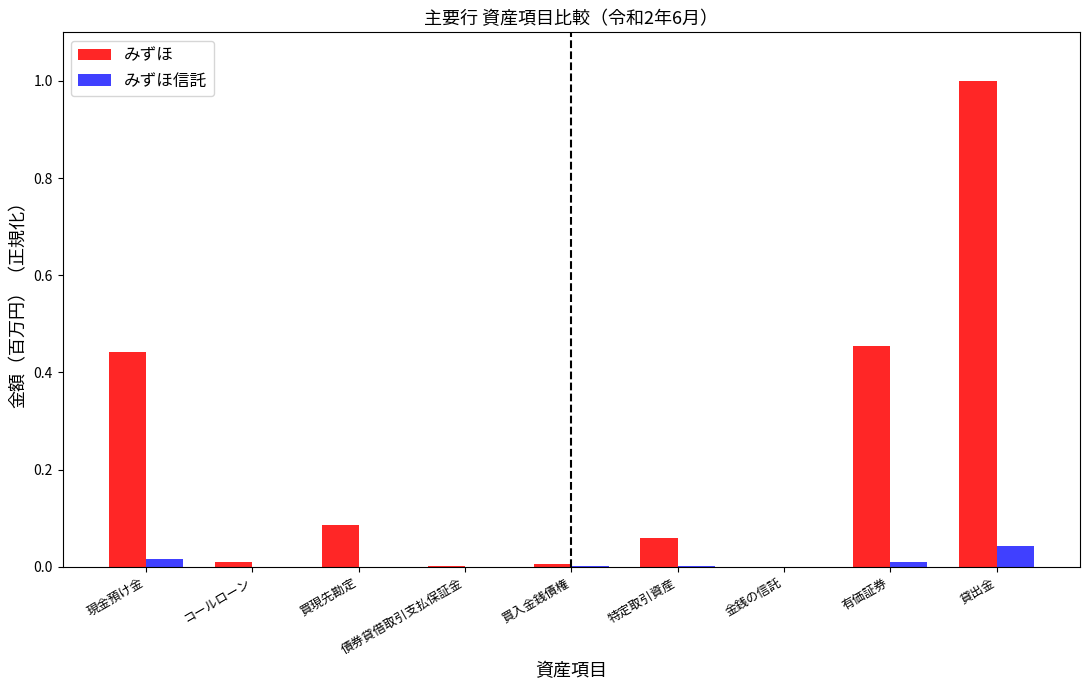

Which series changed the most between 現金預け金 and 債券貸借取引支払保証金?

みずほ